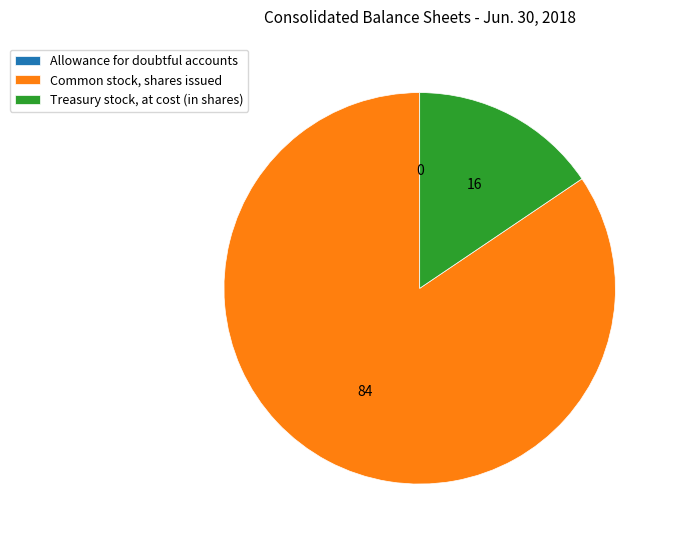

Is it true that Common stock, shares issued is 97% of the pie?

False